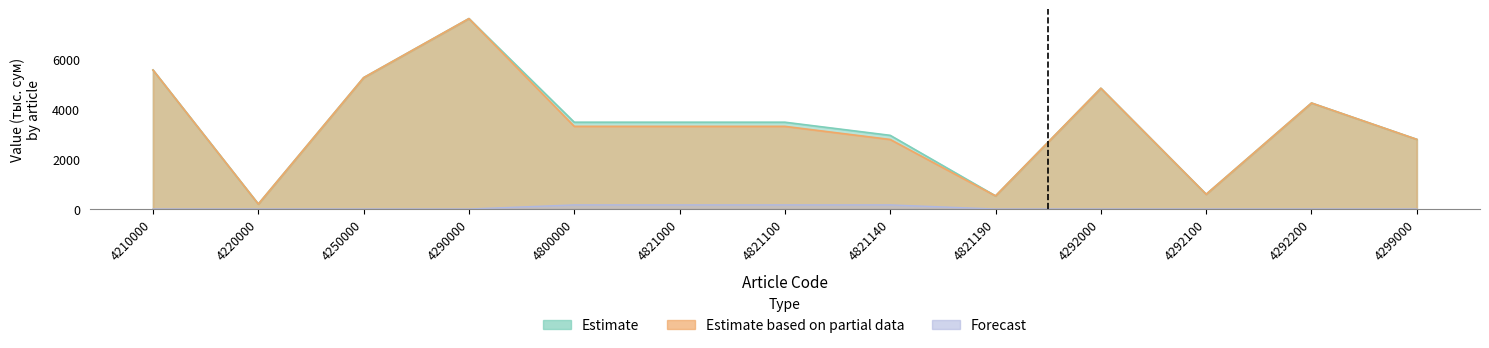

True or false: Forecast has a value of -93.9 at 4299000.

False